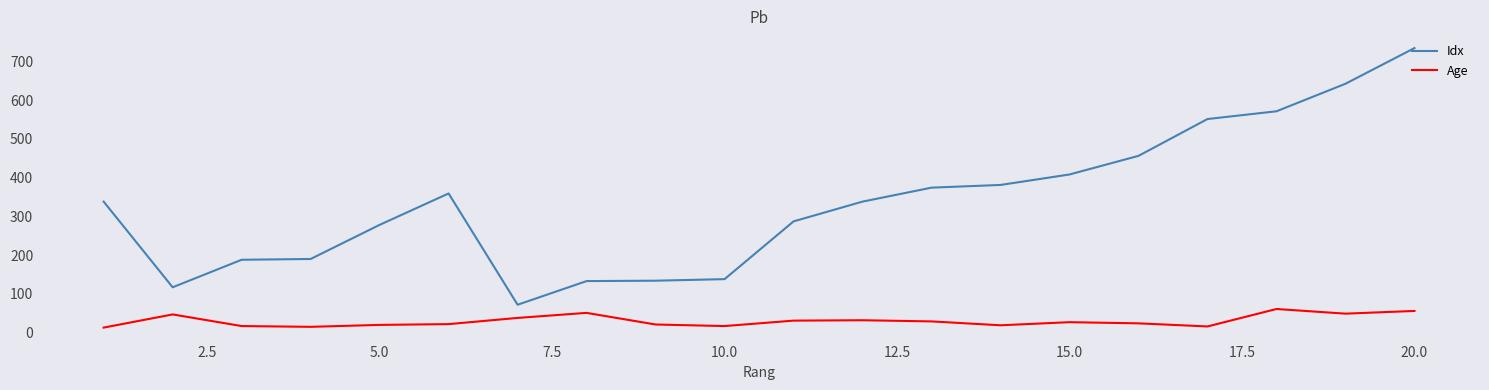

Which series has the largest range (max minus min)?

Idx